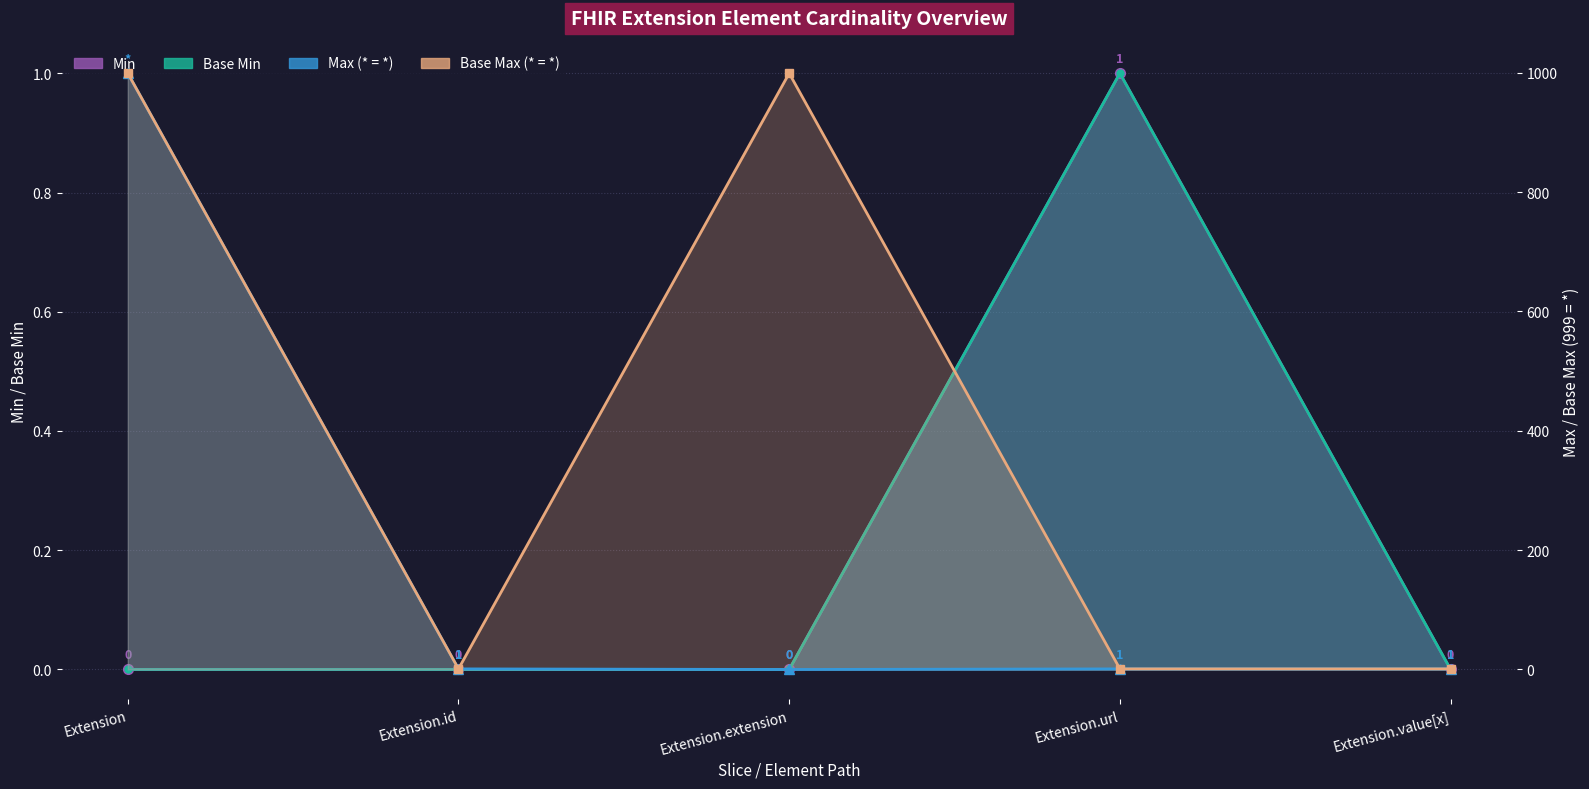

What is the spread (max minus min) of values at Extension.id?

1